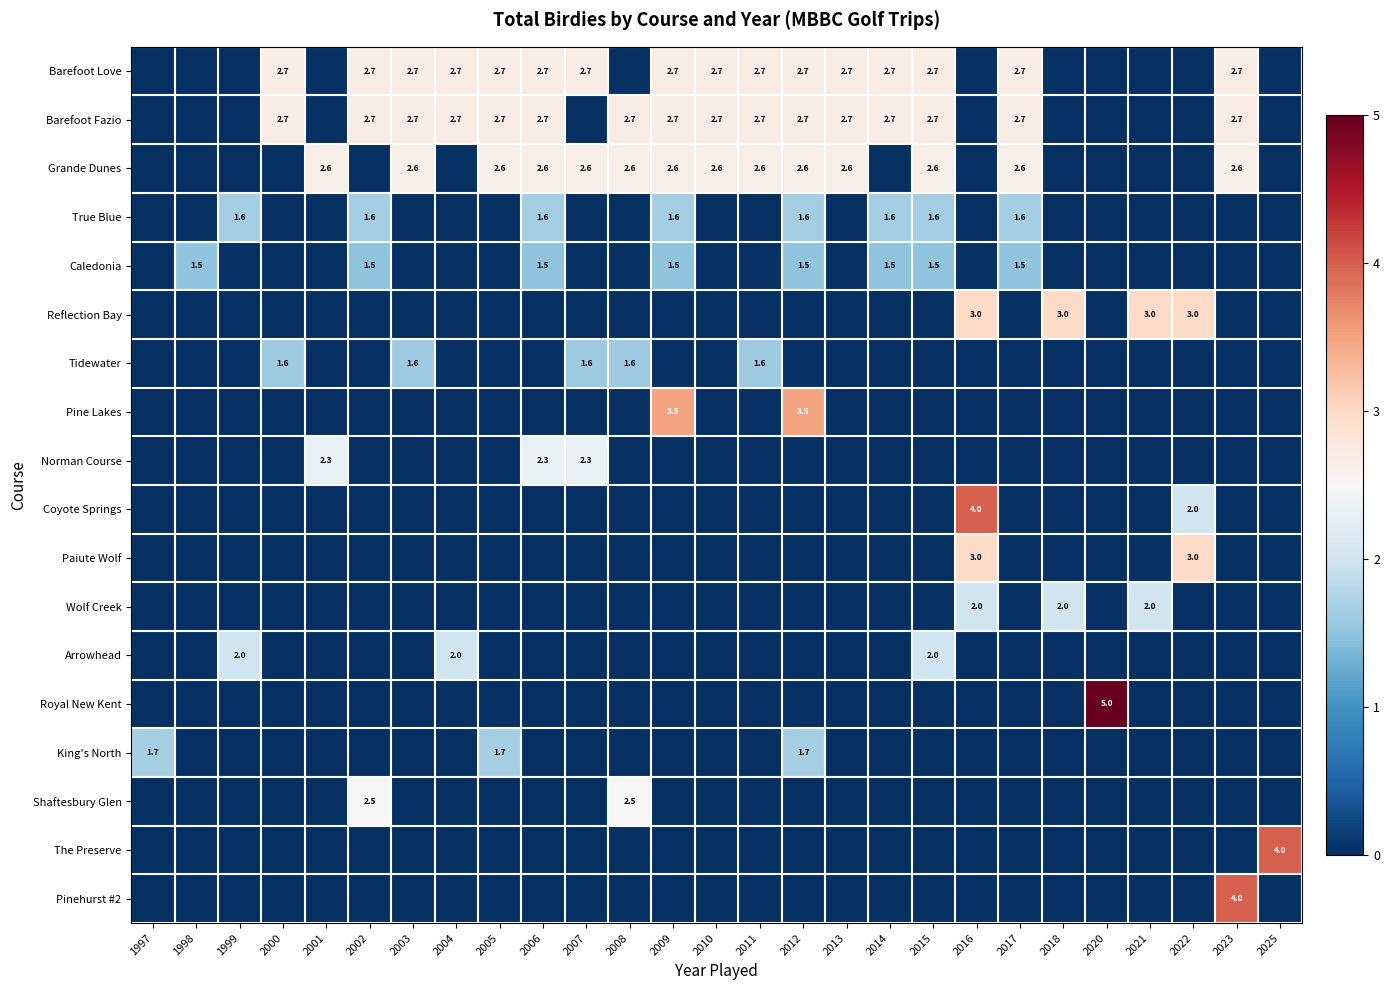

Is it true that Barefoot Love equals 3.9 at 2015?

False